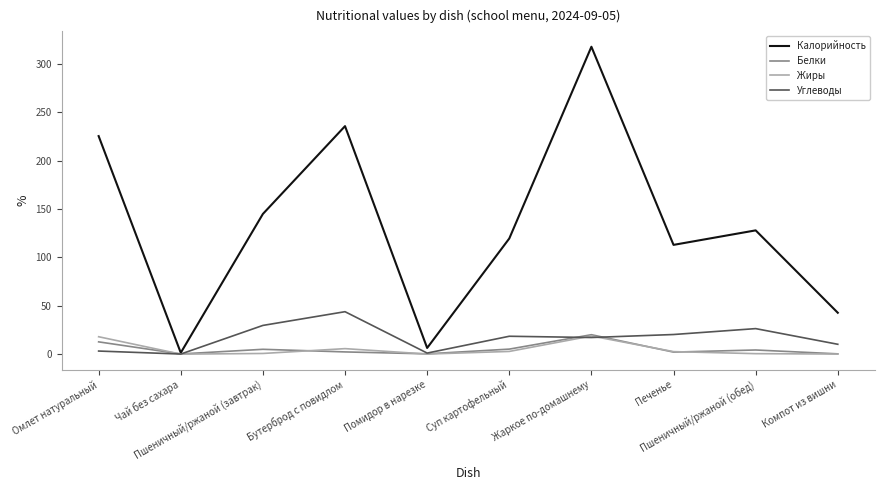

Where is the first local minimum for Калорийность?

Чай без сахара